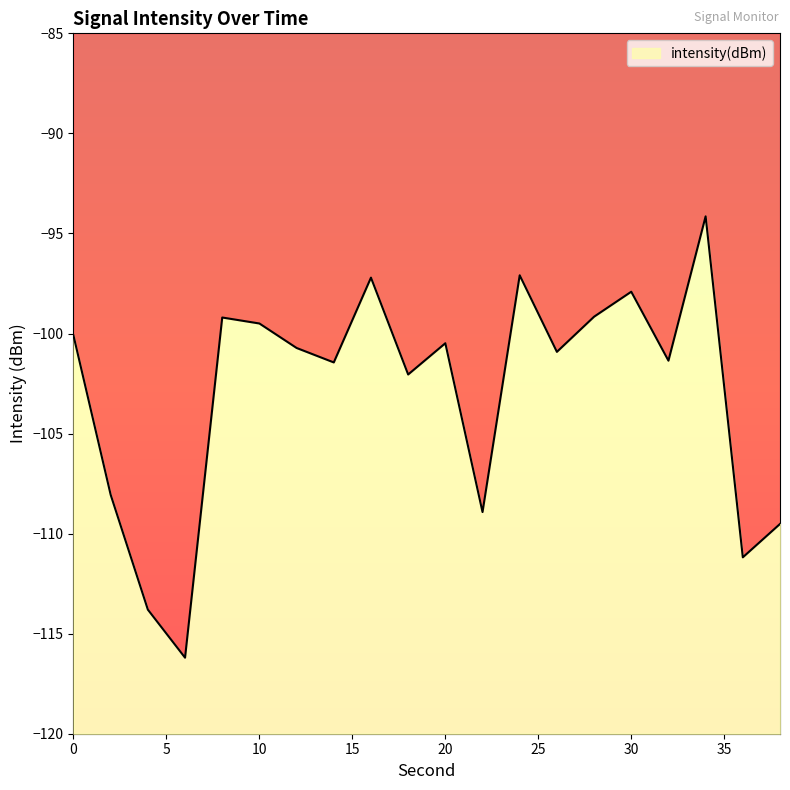

At which category does the chart reach its peak across all series?

34